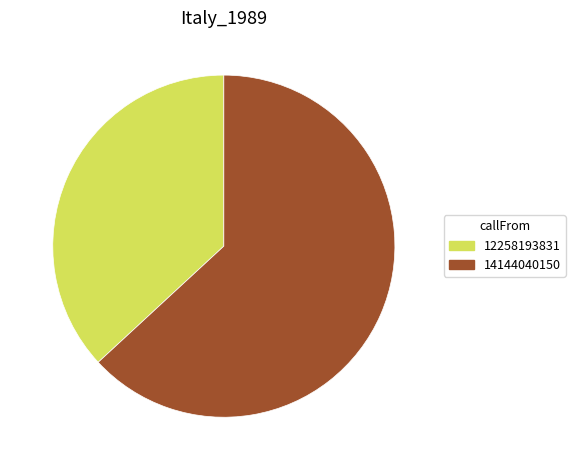

Does any single category account for the majority?

Yes